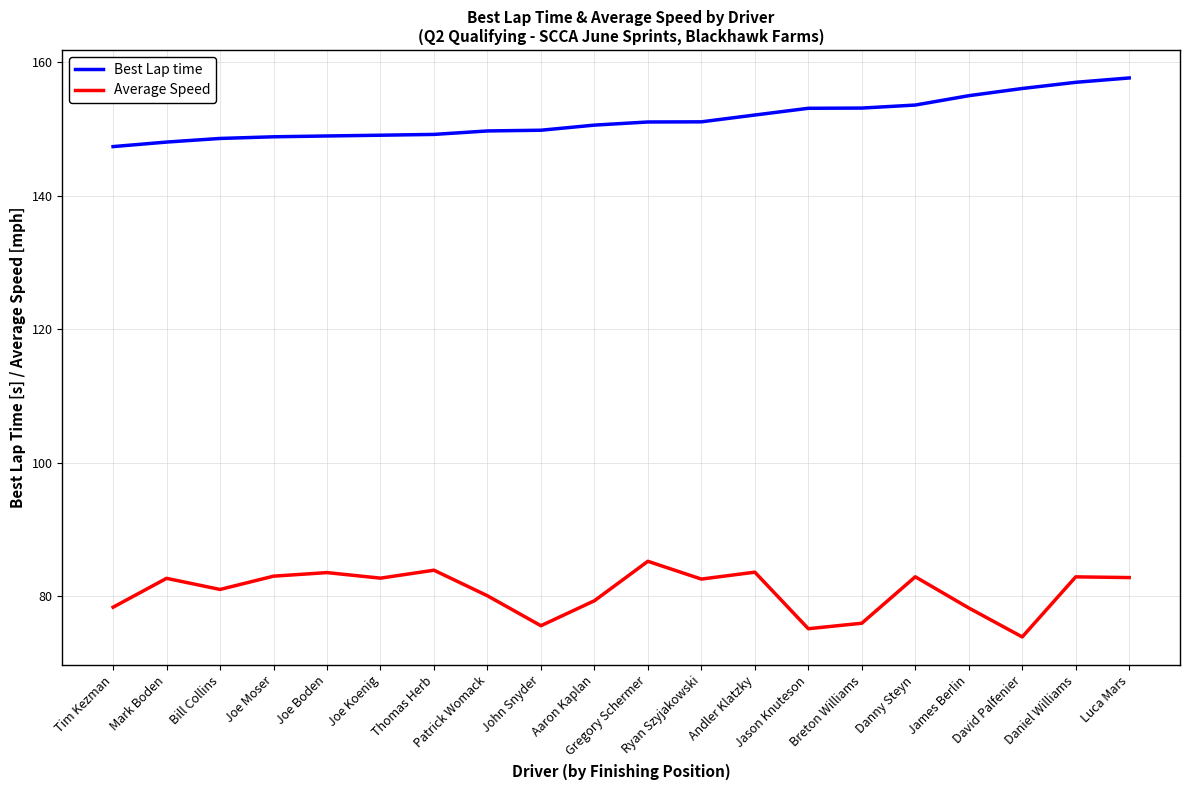

True or false: Best Lap time and Average Speed intersect in this chart.

False